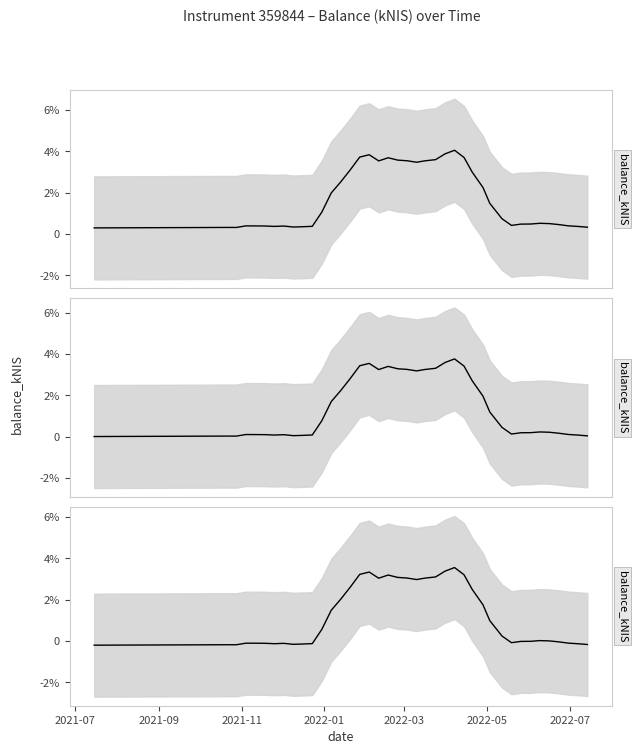

The chart shows a value of 80.3 at 2022-05-03. True or false?

False